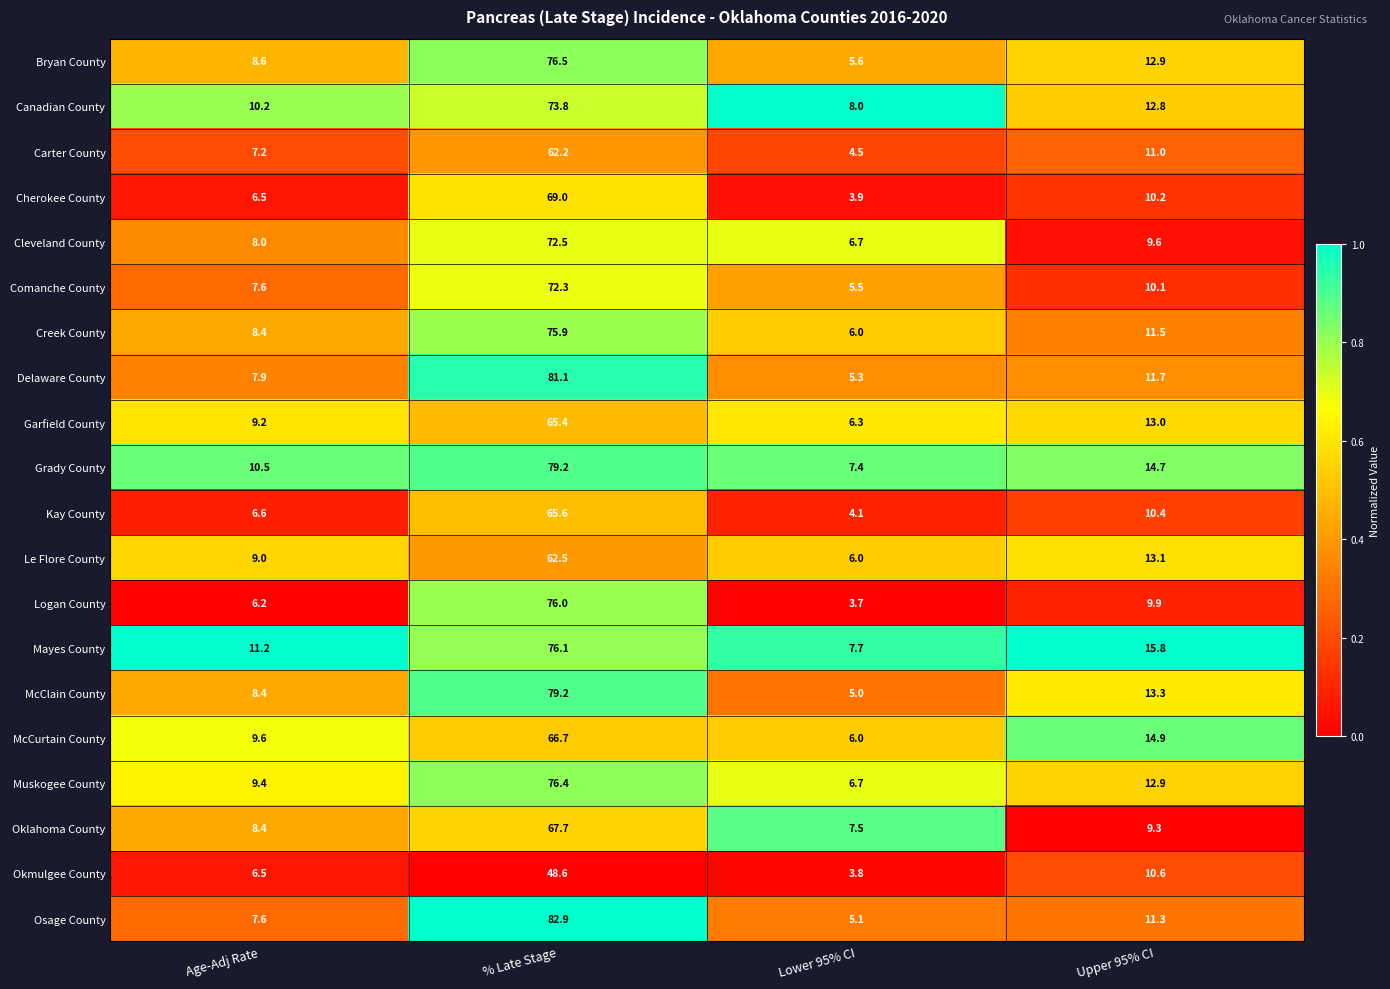

What is the maximum value shown in the chart?

82.9